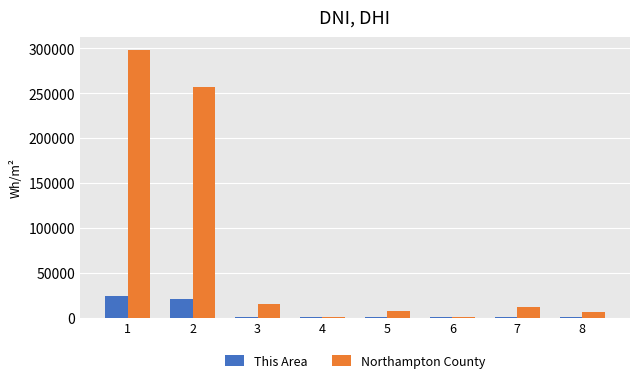

Which series has the largest total across all categories?

Northampton County